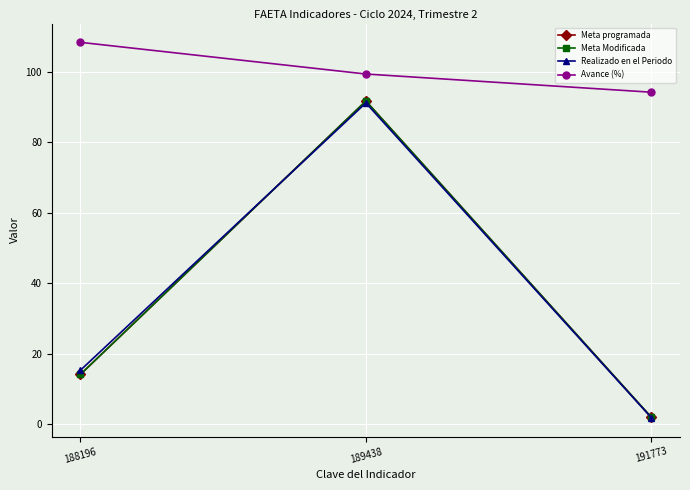

Is this an area chart (filled region under the line)?

No